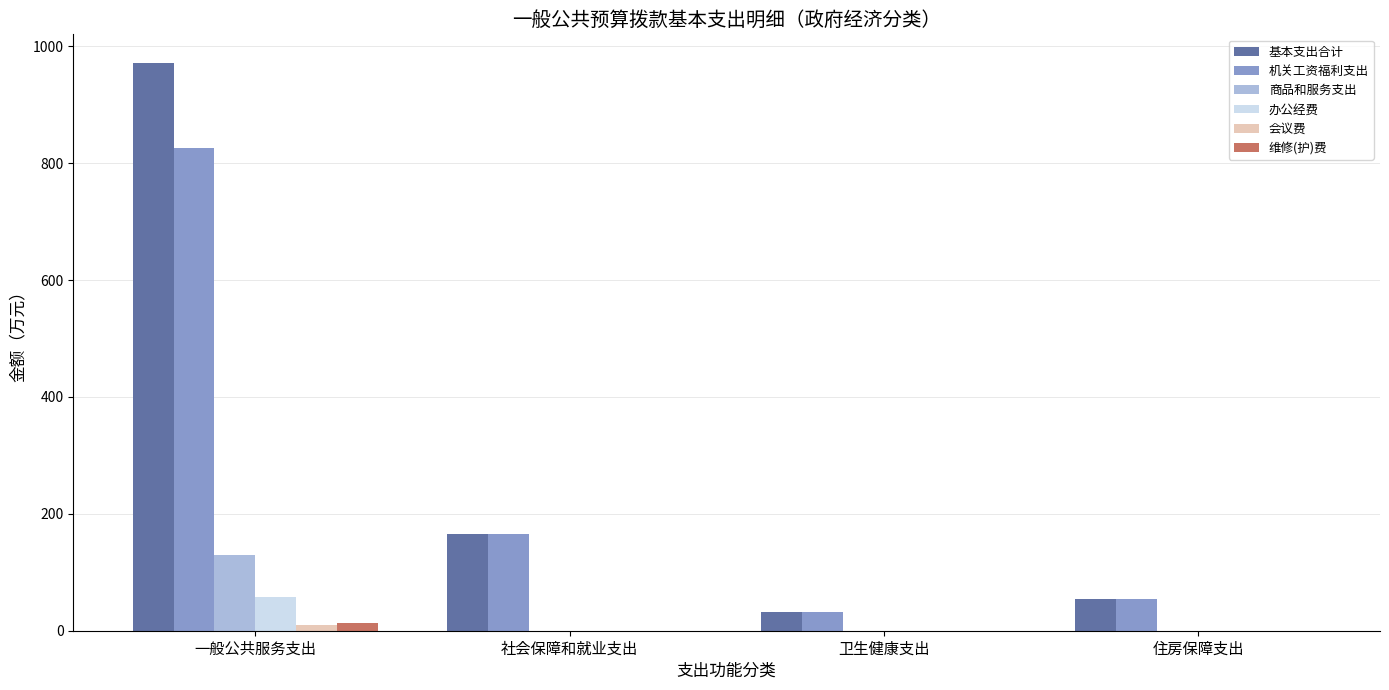

Where is 基本支出合计 nearest to the value 501?

社会保障和就业支出